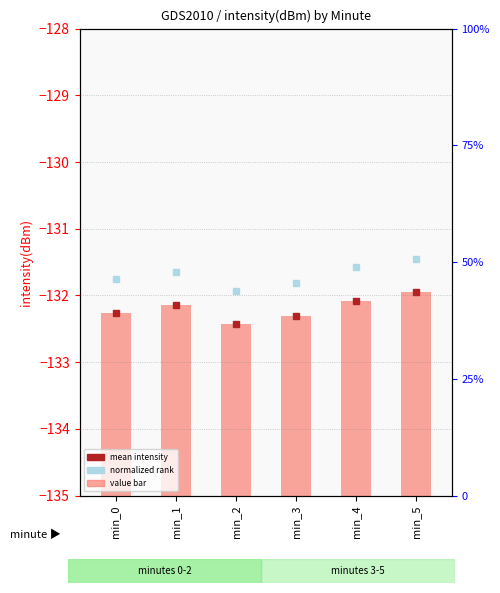

The value at min_0 is 4.1. True or false?

False